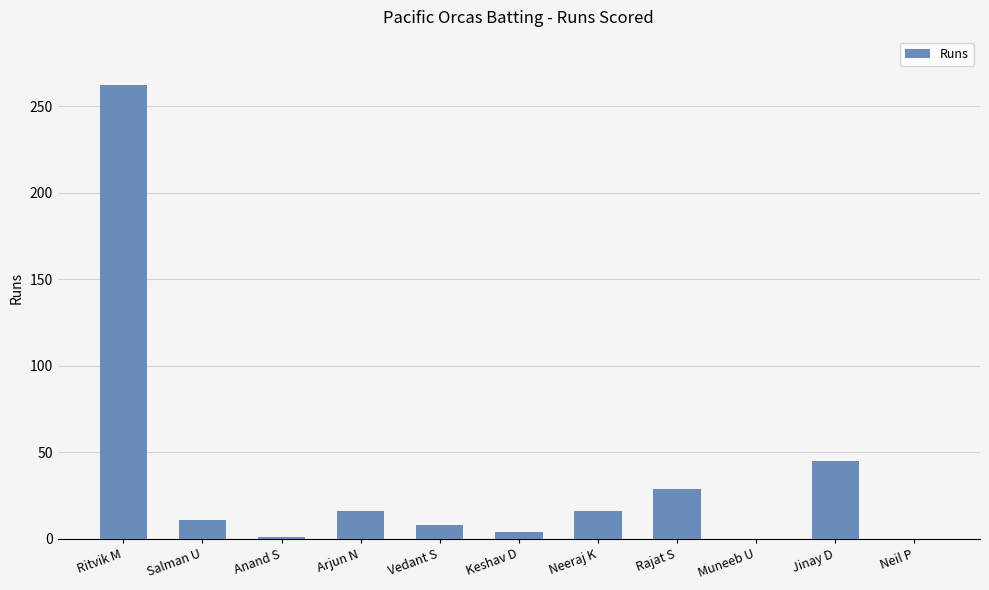

Approximately how many times larger is the value at Keshav D compared to Salman U?

0.4